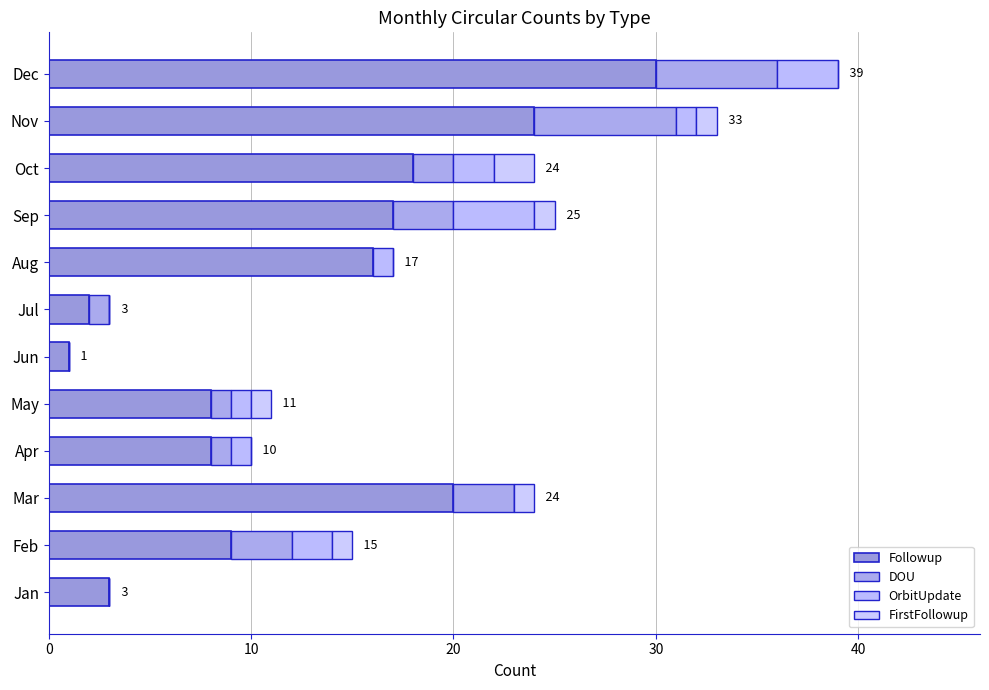

Count the number of categories in the chart.

12